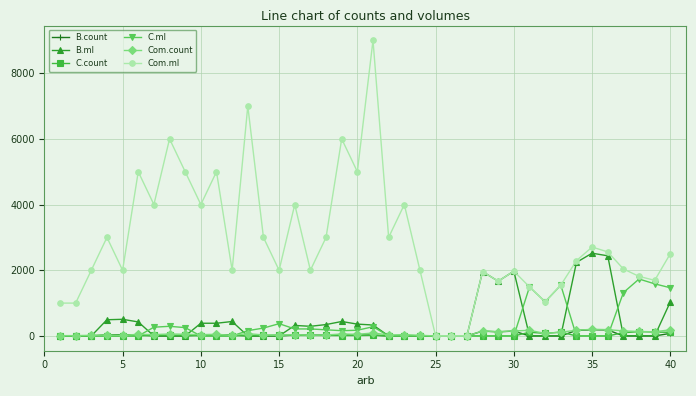

Which series has the largest total across all categories?

Com.ml